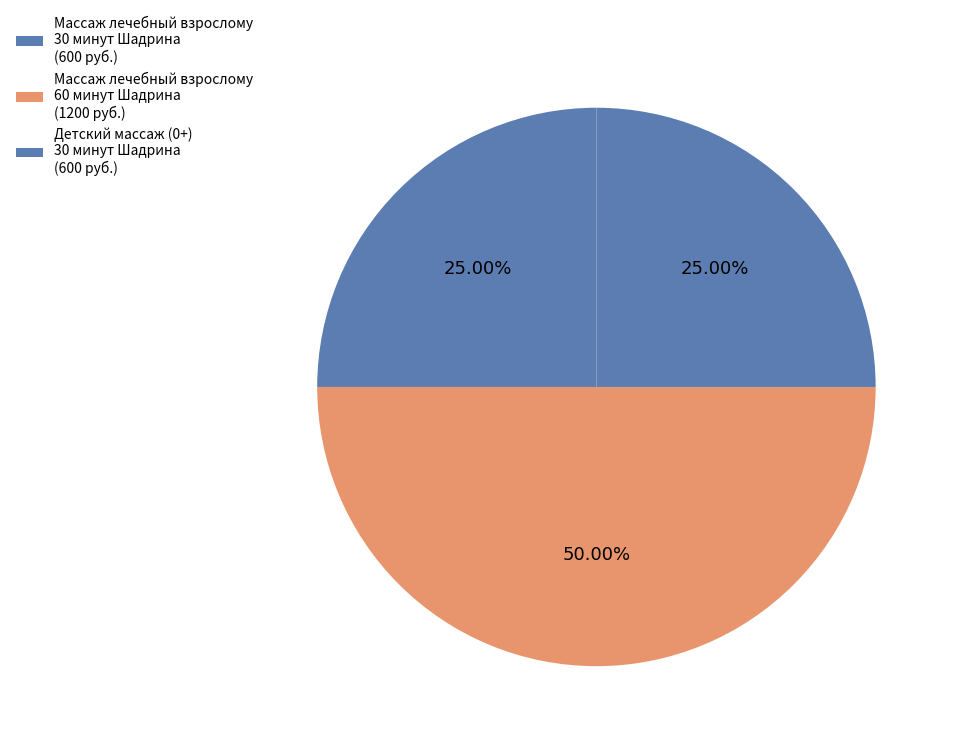

Which category has the smallest portion of the pie?

Массаж лечебный взрослому 30 минут Шадрина